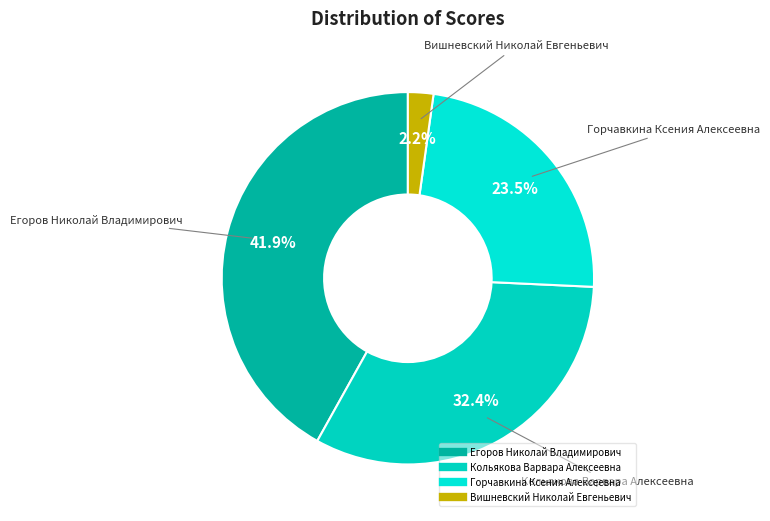

Is there a majority slice in this chart?

No